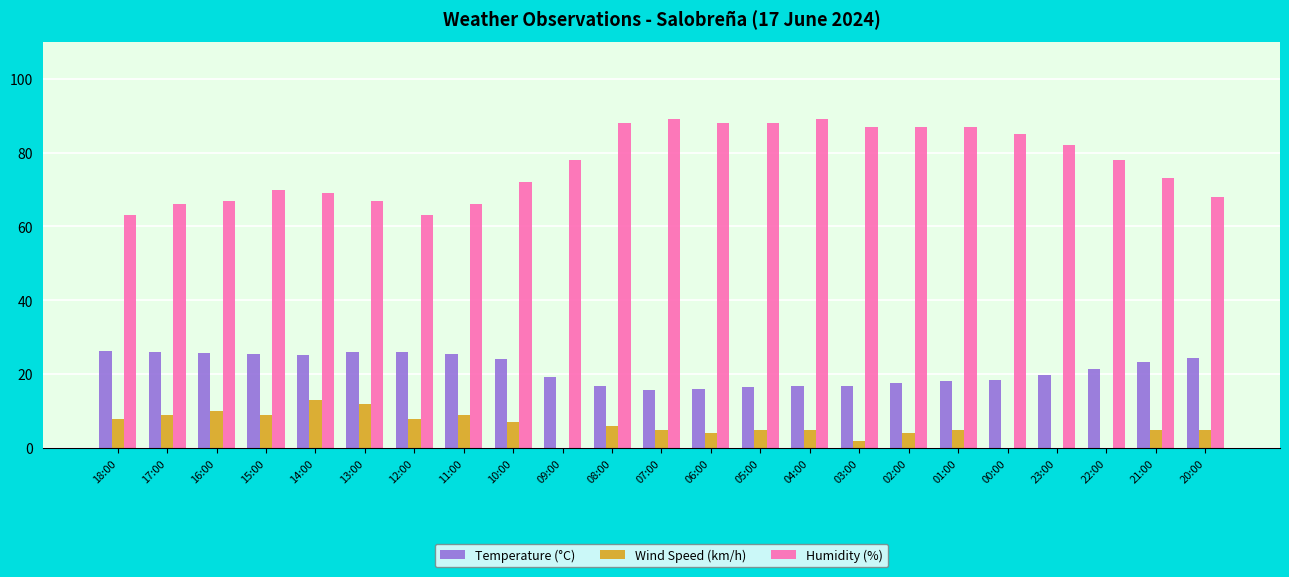

What are all the series names shown in the legend?

Temperature (°C), Wind Speed (km/h), Humidity (%)